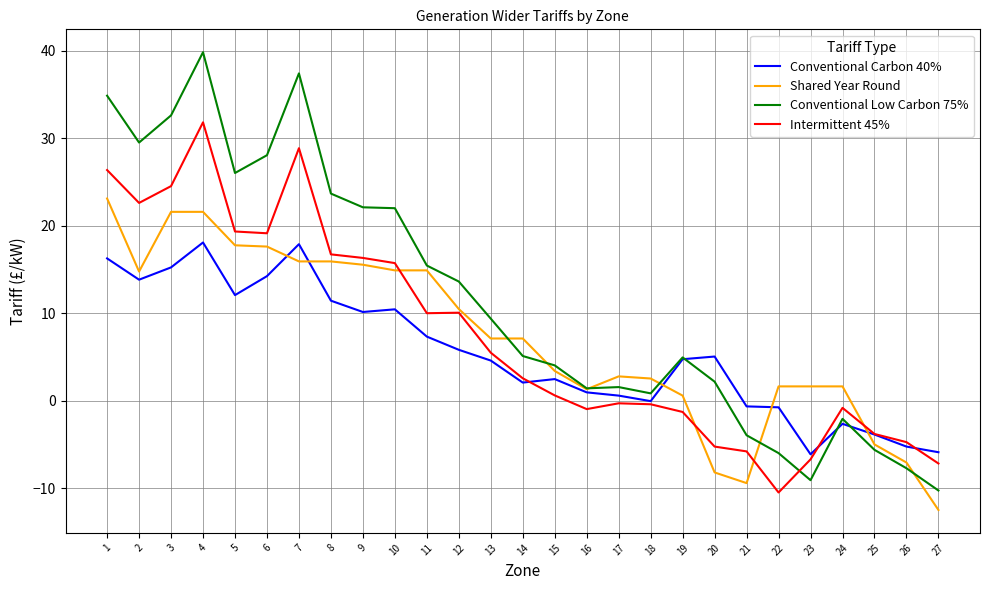

True or false: Intermittent 45% has a value of 0.6 at 15.

True